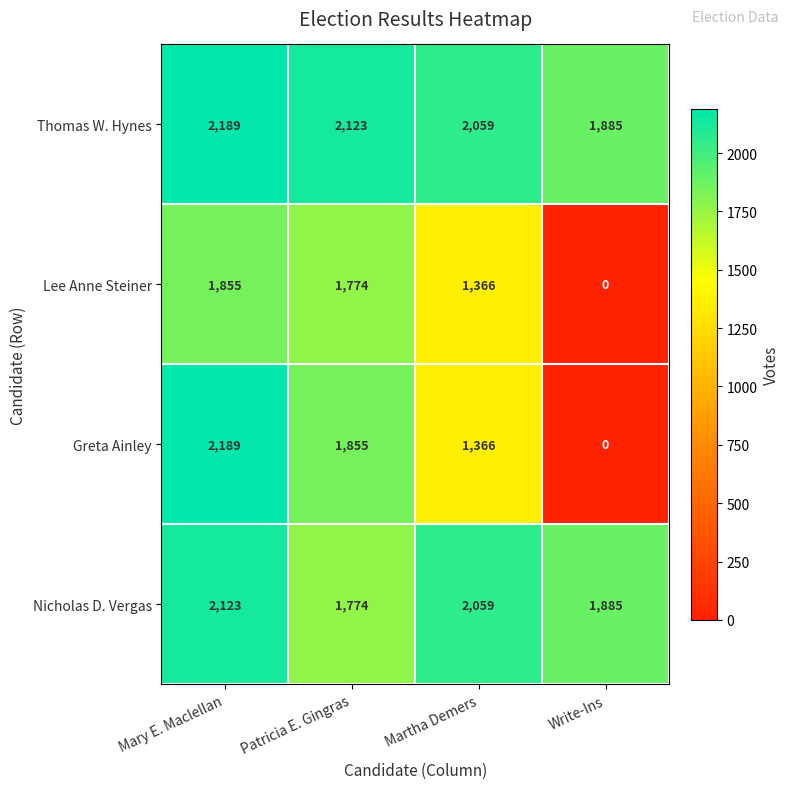

Which series has the widest spread of values?

Greta Ainley